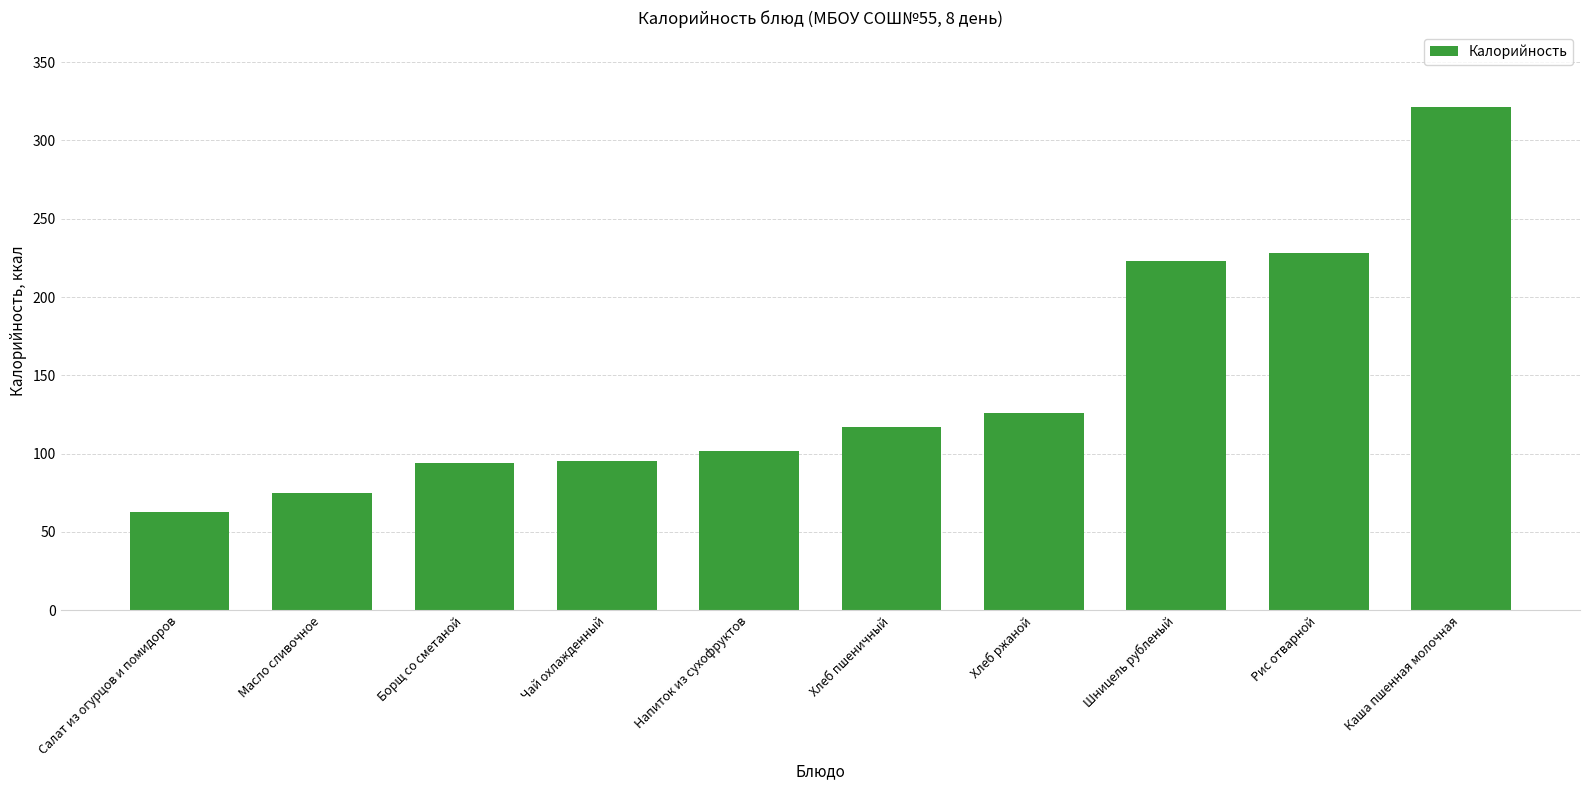

What is the label of the 7th bar from the right?

Чай охлажденный